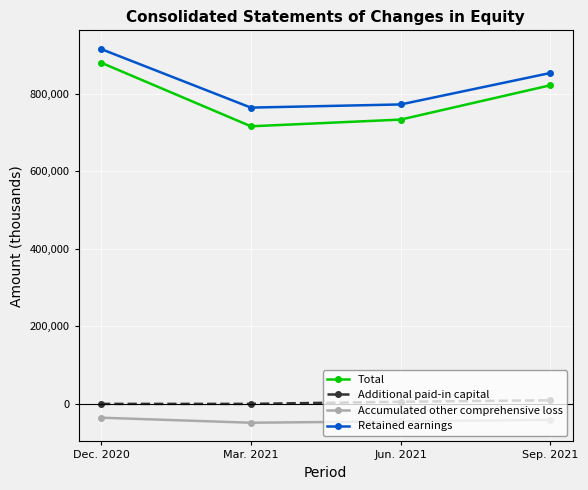

What is the label of the 3rd point from the right?

Mar. 2021